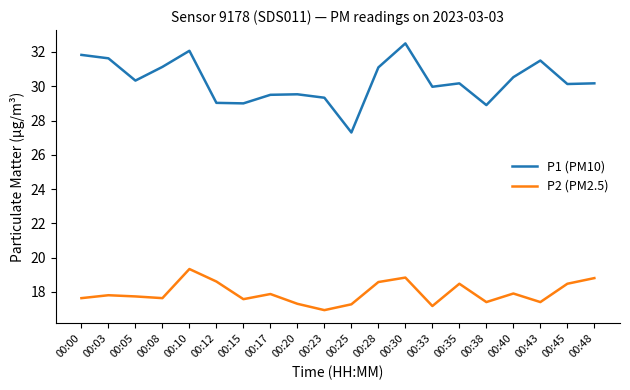

True or false: P1 (PM10) has more than 1 points higher than both neighbors.

True